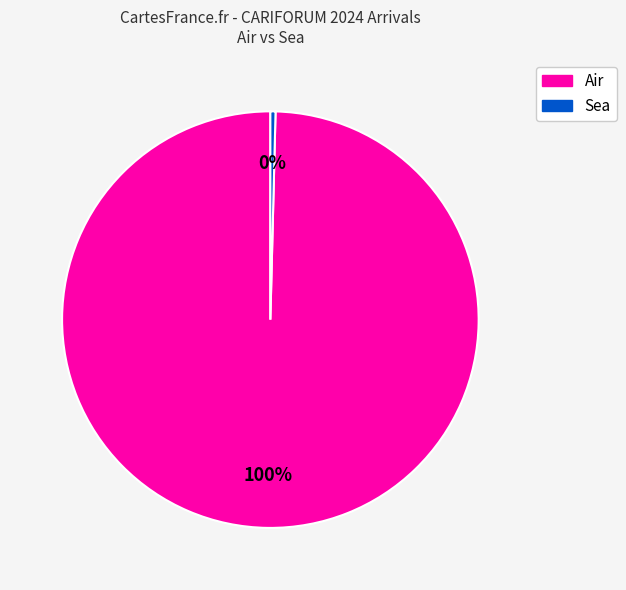

Count the number of slices in the pie.

2